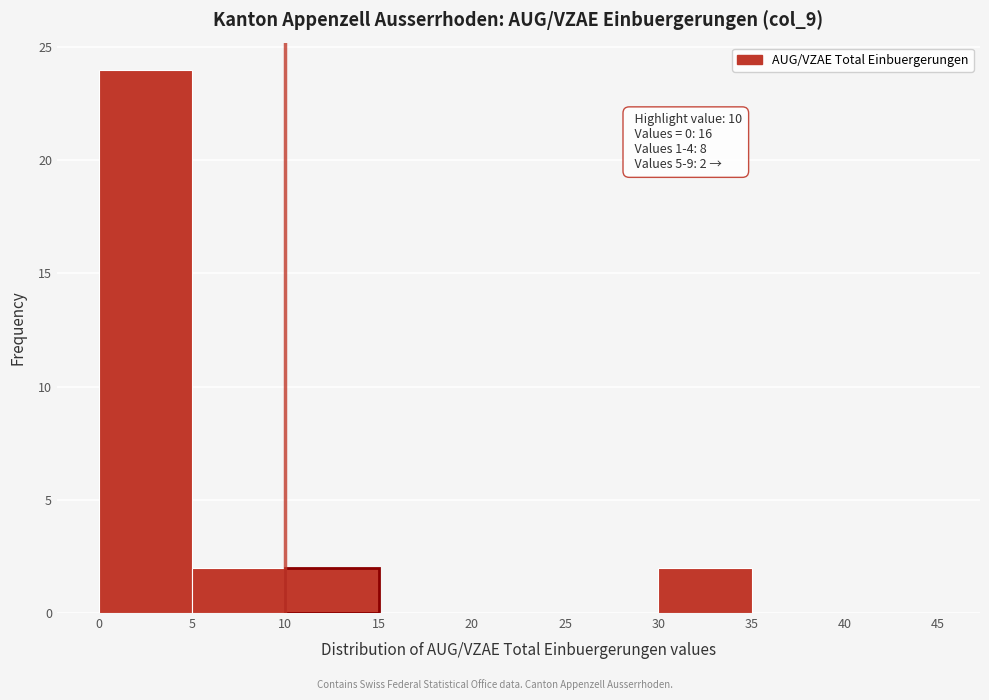

Which range on the x-axis has the tallest bar?

0 to 5